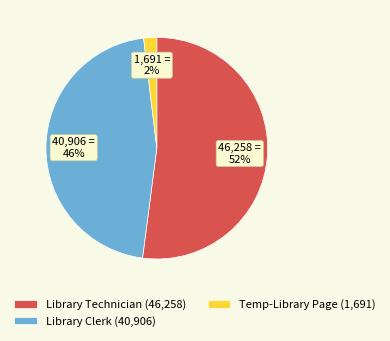

Which slice represents more than half of the pie?

Library Technician (46,258)